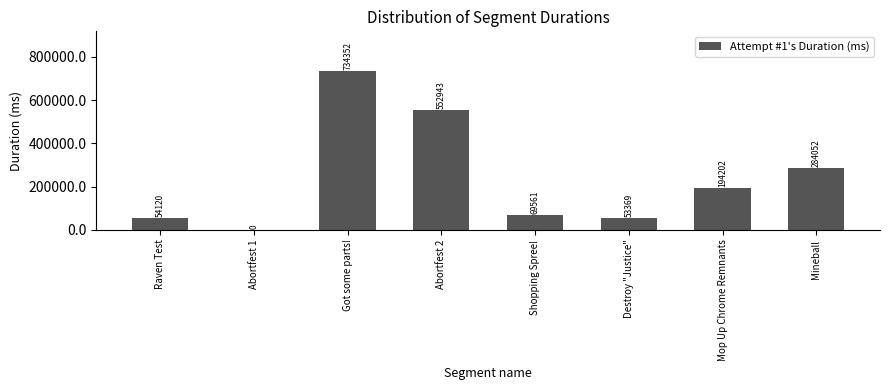

How many values are above zero?

7